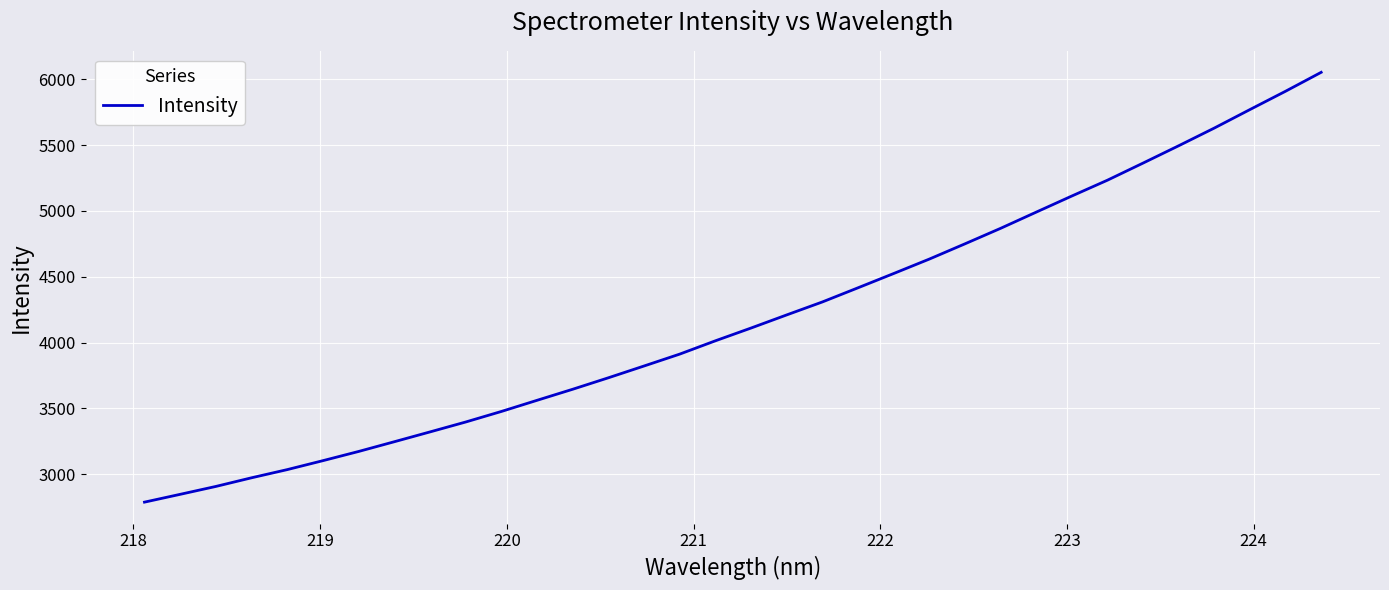

True or false: there are more than 1 points higher than both neighbors.

False